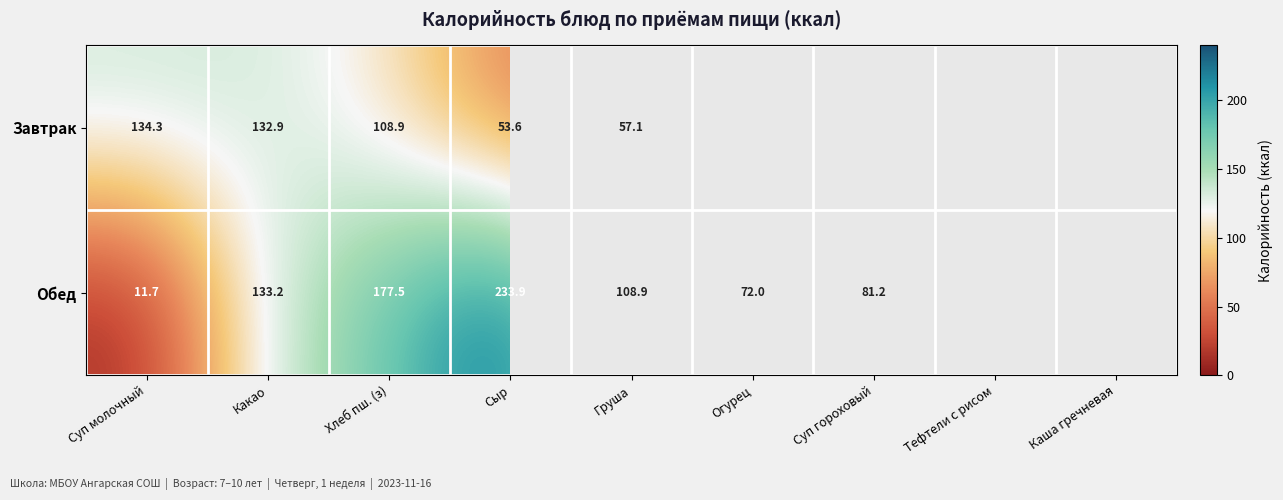

The value of Обед at Огурец is 72.0. True or false?

True